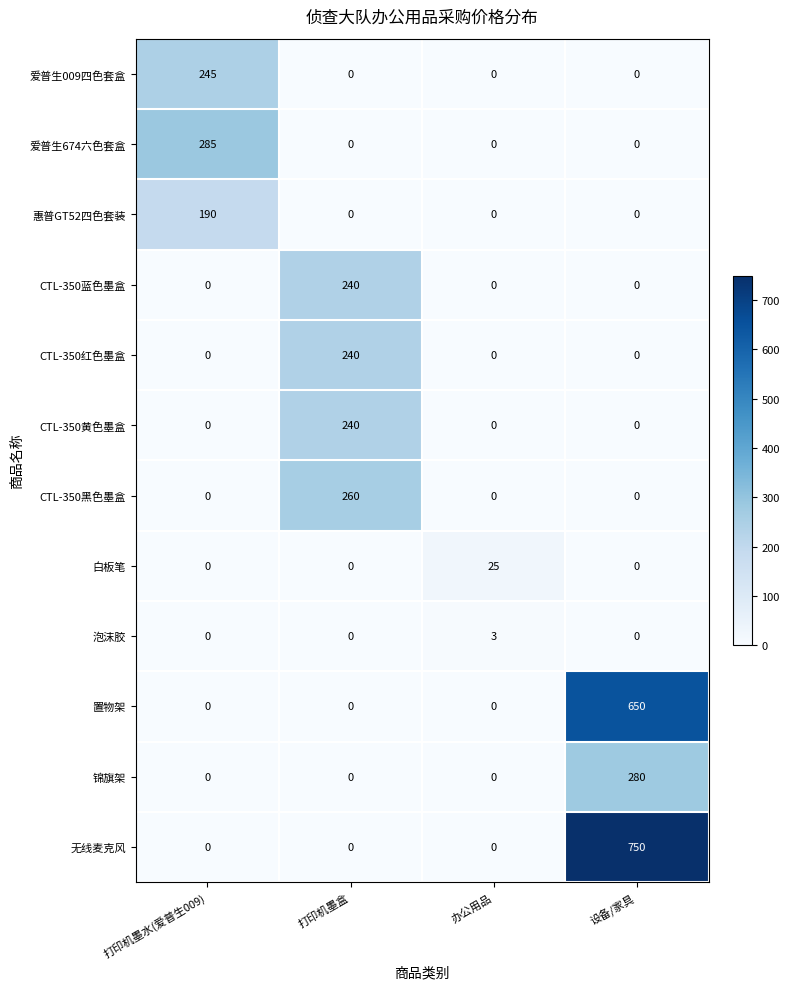

The value of 锦旗架 at 打印机墨水(爱普生009) is 0. True or false?

True